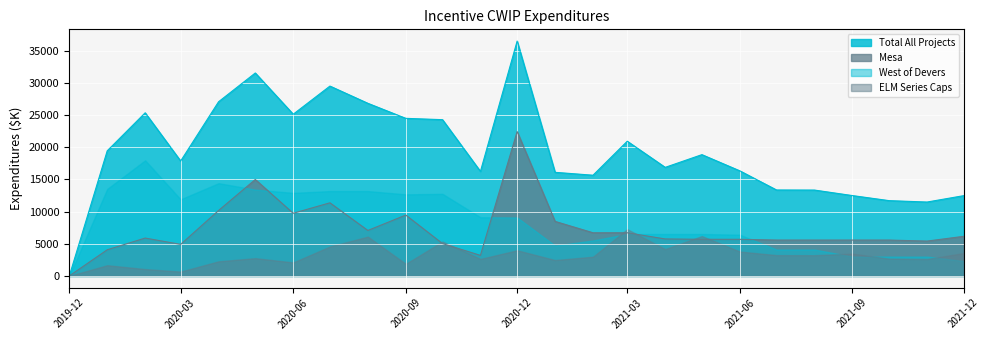

Where does the Total All Projects series first go above 17847?

2020-01